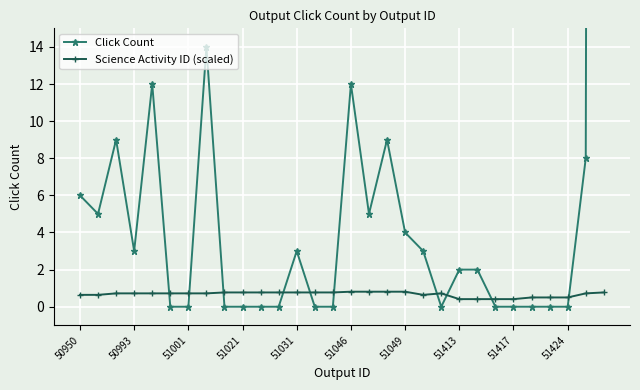

Is it true that Science Activity ID (scaled) equals 0.7 at 51001?

True